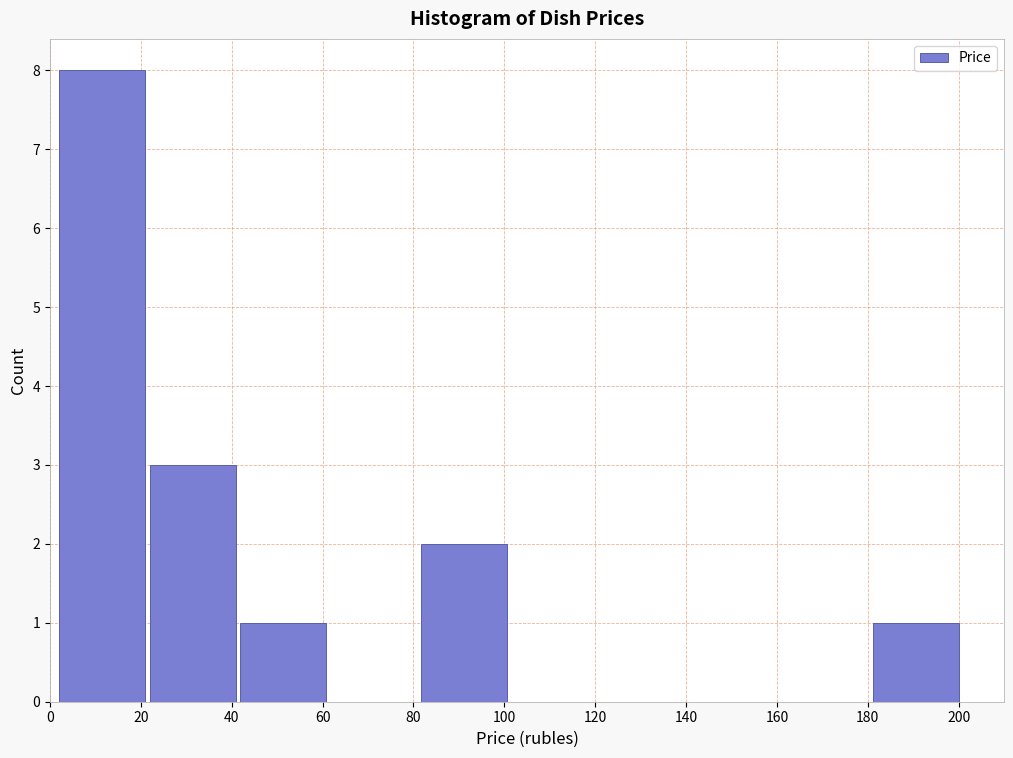

Over which range of the x-axis is the bar tallest?

2 to 22